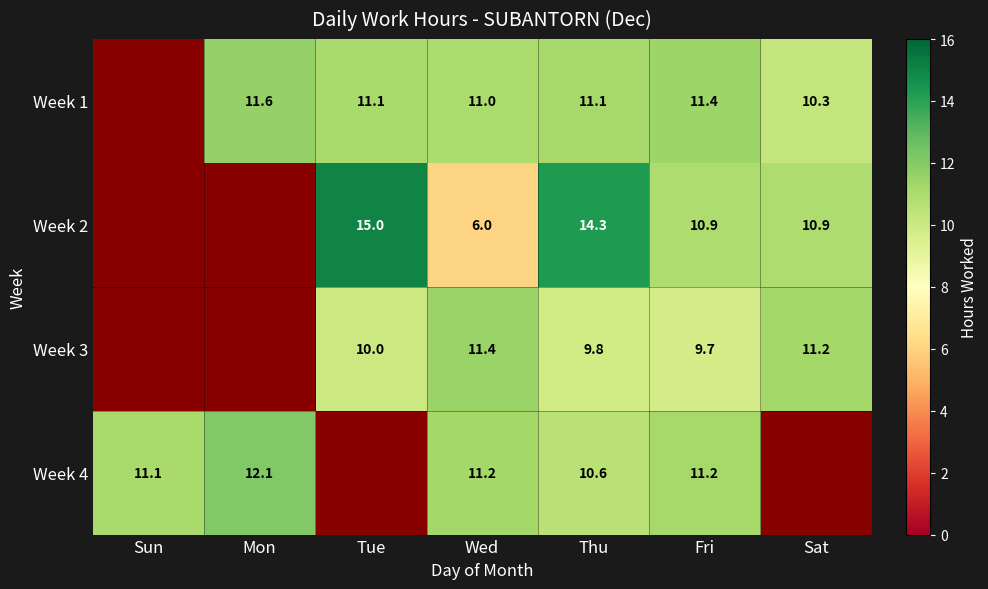

At which category is the sum across all series the highest?

Thu